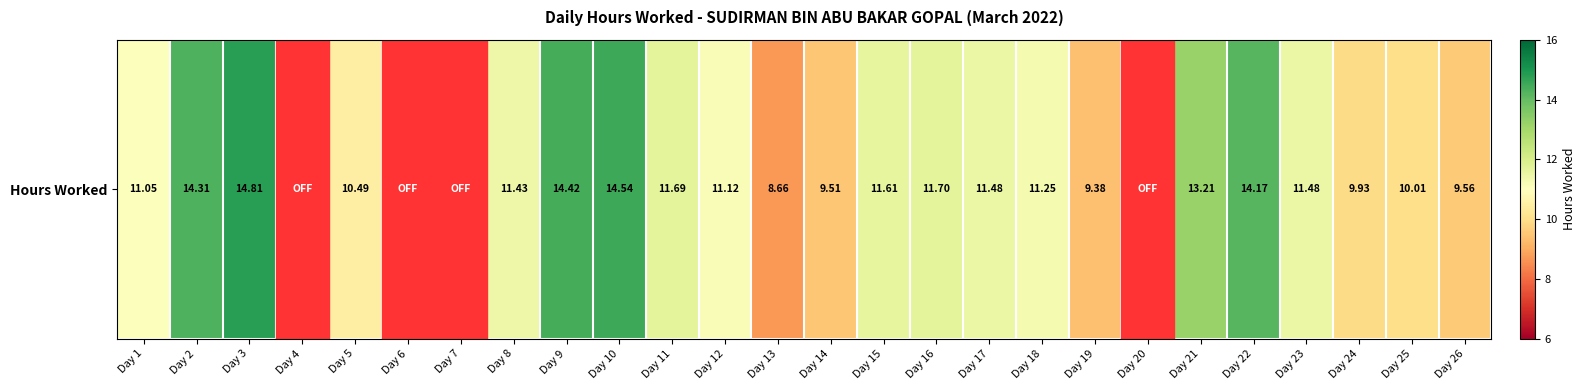

Rank the categories by value from highest to lowest.

Day 3, Day 10, Day 9, Day 2, Day 22, Day 21, Day 16, Day 11, Day 15, Day 17, Day 23, Day 8, Day 18, Day 12, Day 1, Day 5, Day 25, Day 24, Day 26, Day 14, Day 19, Day 13, Day 4, Day 6, Day 7, Day 20